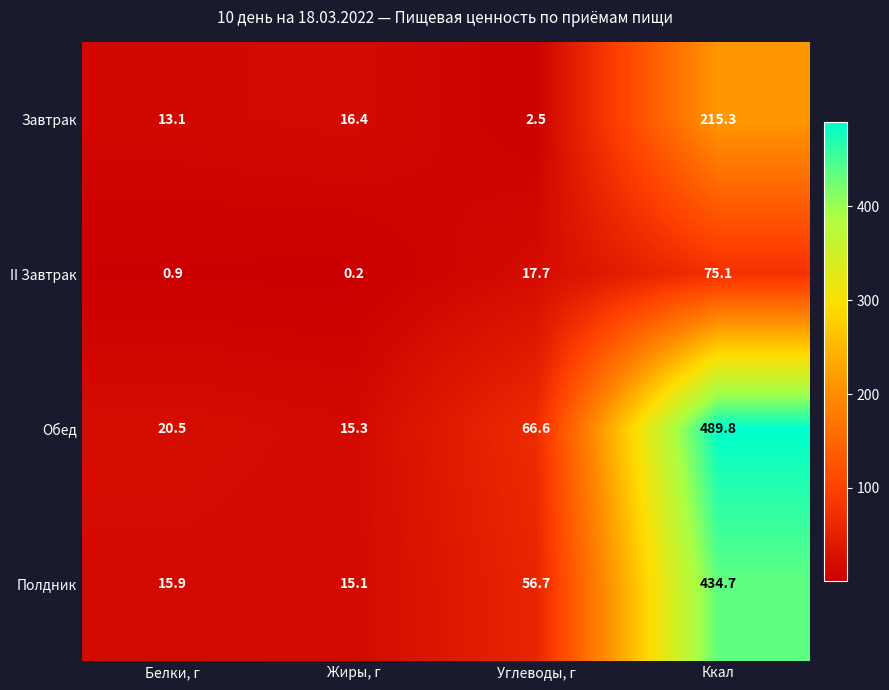

Reading left to right, transcribe all the data shown in this chart.

Завтрак: Белки, г=13.1	Жиры, г=16.4	Углеводы, г=2.5	Ккал=215.3
II Завтрак: Белки, г=0.9	Жиры, г=0.2	Углеводы, г=17.7	Ккал=75.1
Обед: Белки, г=20.5	Жиры, г=15.3	Углеводы, г=66.6	Ккал=489.8
Полдник: Белки, г=15.9	Жиры, г=15.1	Углеводы, г=56.7	Ккал=434.7